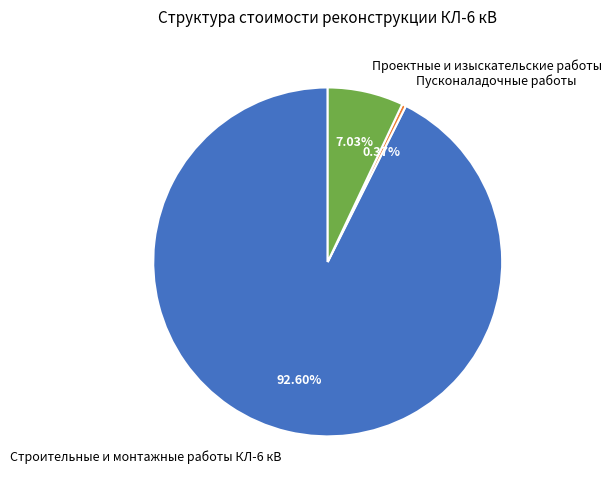

To the nearest percent, what is the difference between the largest and smallest slice percentages?

92%